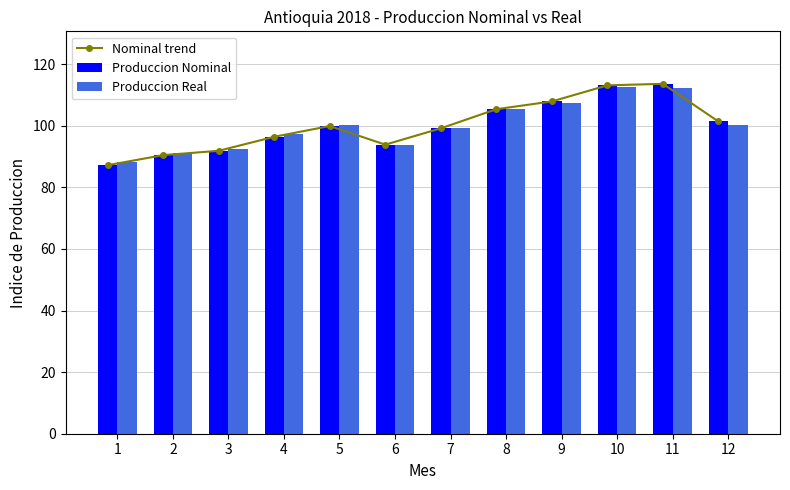

At which label is Nominal trend closest to 100?

5